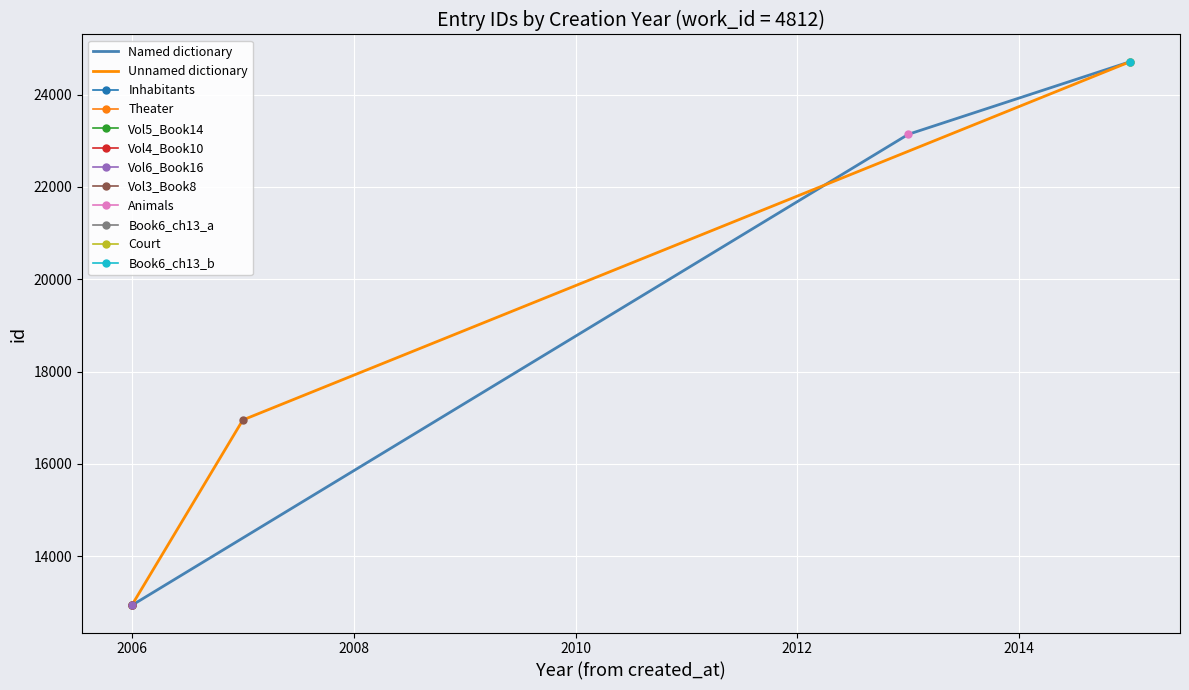

How many values in the Named dictionary series are below 23139?

1